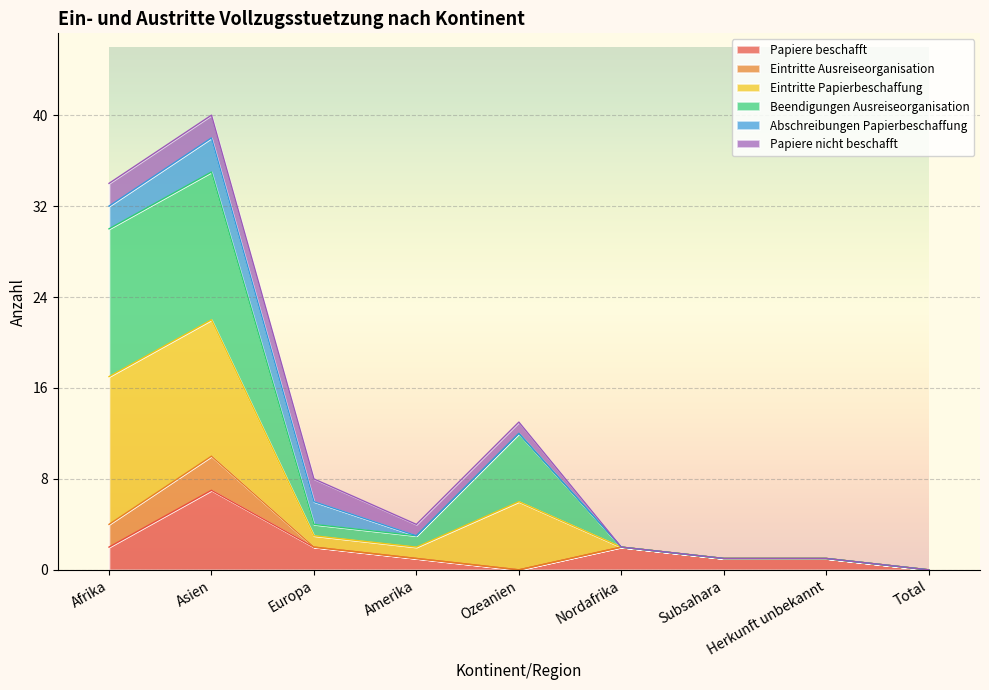

At which label does Papiere beschafft reach its peak?

Asien